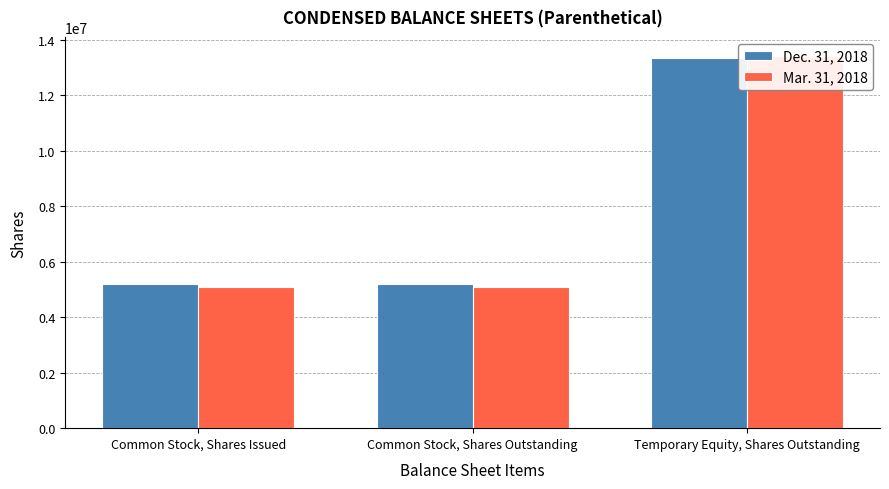

At how many categories does at least one series exceed 9058614?

1